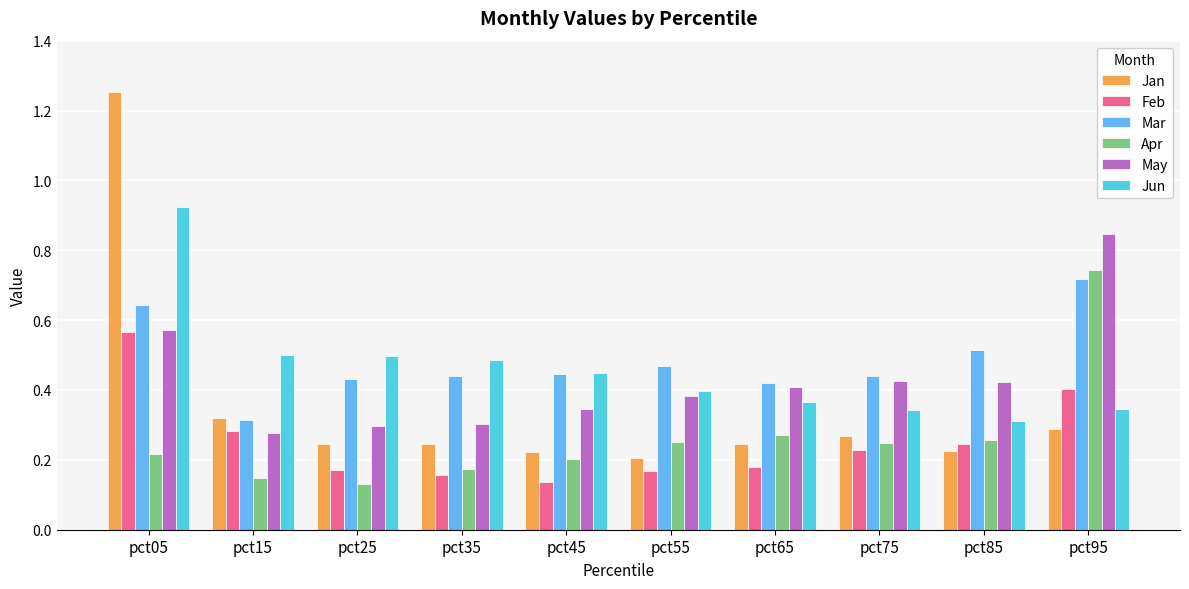

At how many categories does at least one series exceed 0?

10